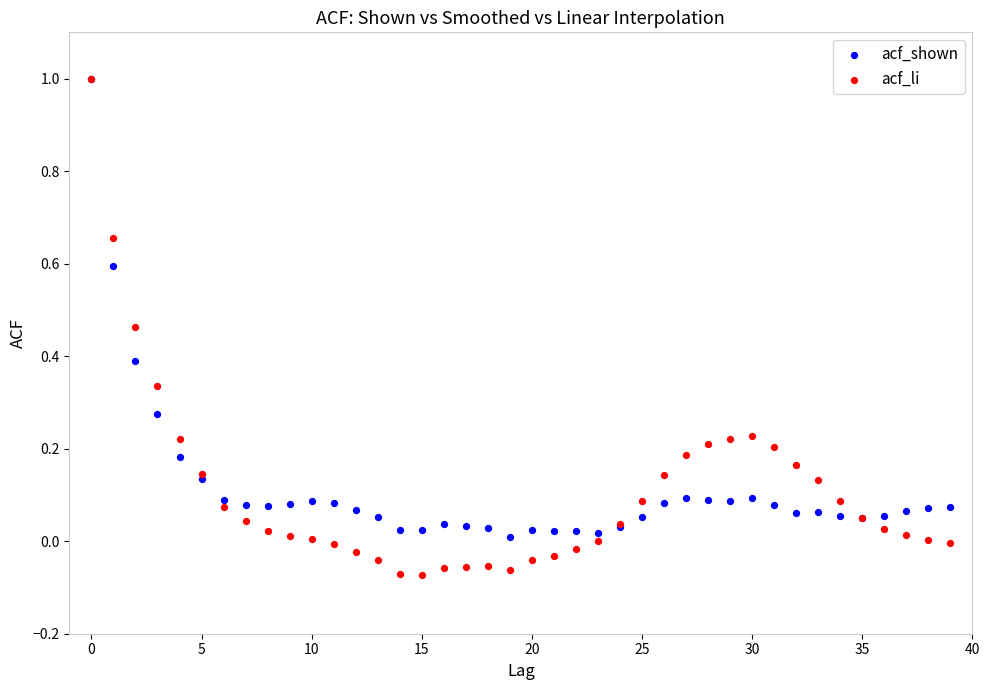

Which series reaches the minimum Y coordinate?

acf_li